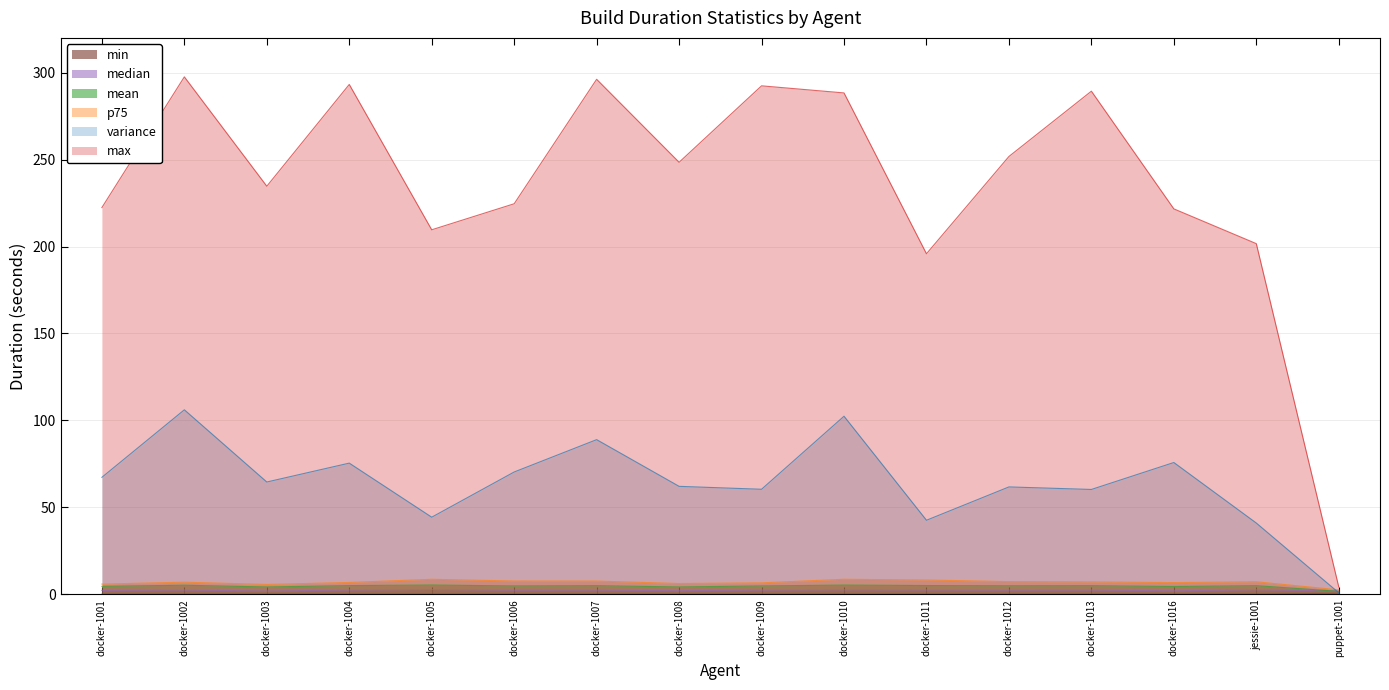

At docker-1010, list the series in order from largest to smallest.

max, variance, p75, mean, median, min